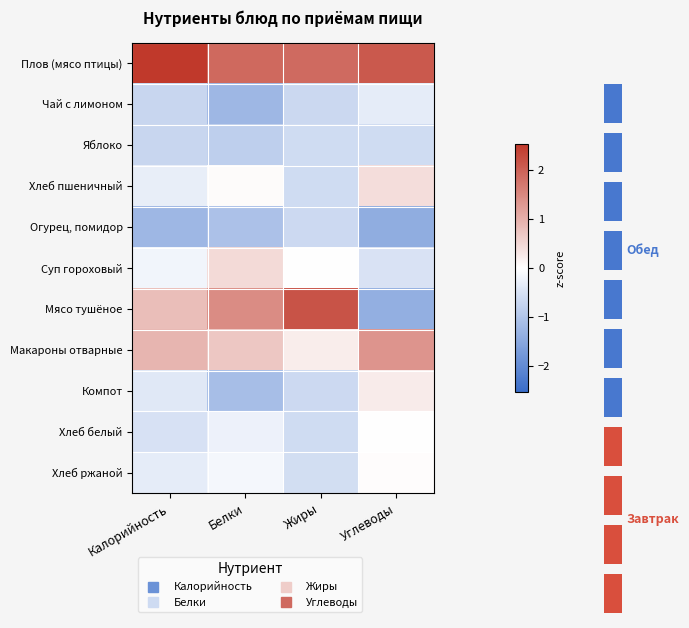

Rank the series at Белки from highest to lowest value.

Плов (мясо птицы), Мясо тушёное, Макароны отварные, Суп гороховый, Хлеб пшеничный, Хлеб ржаной, Хлеб белый, Яблоко, Огурец, помидор, Компот, Чай с лимоном